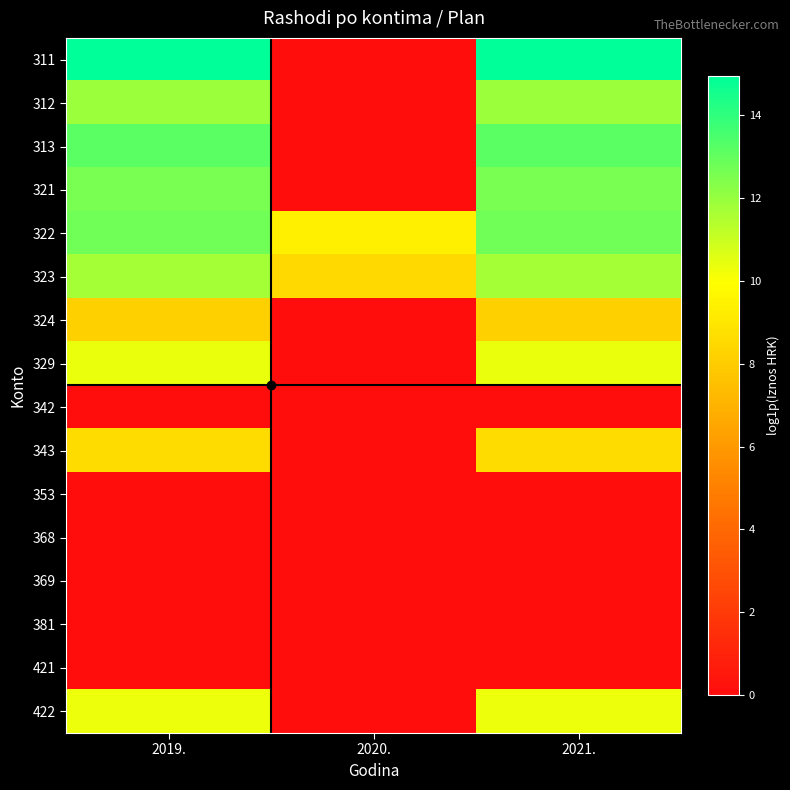

Reading left to right, what are all the values shown in this chart?

311: 2019.=15.0	2020.=0.0	2021.=15.0
312: 2019.=11.9	2020.=0.0	2021.=11.9
313: 2019.=13.2	2020.=0.0	2021.=13.2
321: 2019.=12.6	2020.=0.0	2021.=12.6
322: 2019.=12.7	2020.=9.4	2021.=12.8
323: 2019.=11.7	2020.=8.5	2021.=11.7
324: 2019.=8.2	2020.=0.0	2021.=8.2
329: 2019.=10.4	2020.=0.0	2021.=10.4
342: 2019.=0.0	2020.=0.0	2021.=0.0
343: 2019.=8.6	2020.=0.0	2021.=8.6
353: 2019.=0.0	2020.=0.0	2021.=0.0
368: 2019.=0.0	2020.=0.0	2021.=0.0
369: 2019.=0.0	2020.=0.0	2021.=0.0
381: 2019.=0.0	2020.=0.0	2021.=0.0
421: 2019.=0.0	2020.=0.0	2021.=0.0
422: 2019.=10.3	2020.=0.0	2021.=10.3